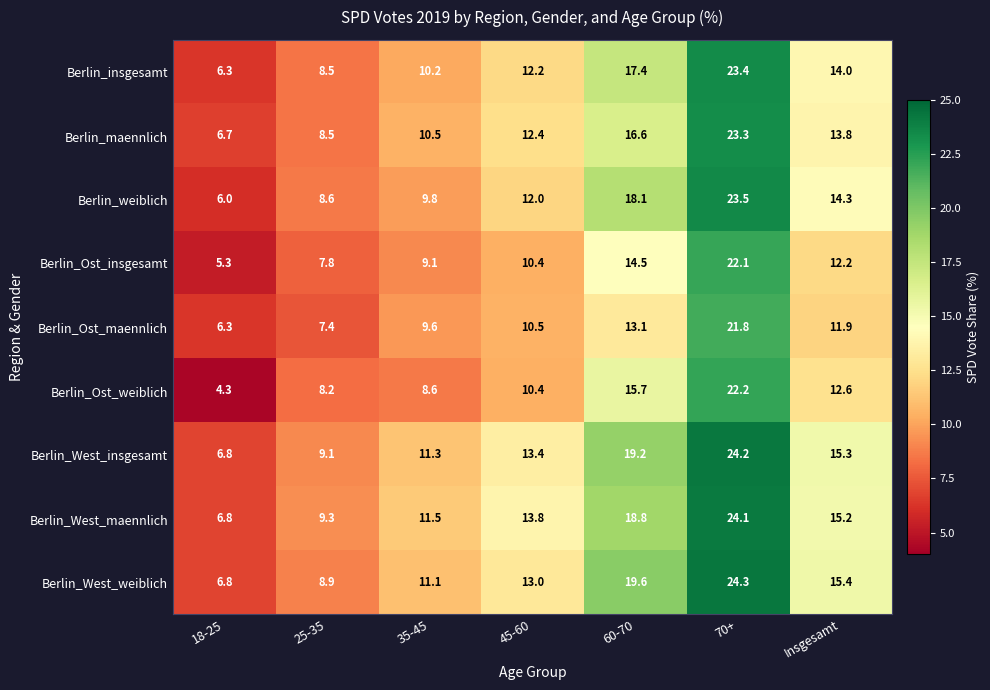

Which series has the largest range (max minus min)?

Berlin_Ost_weiblich